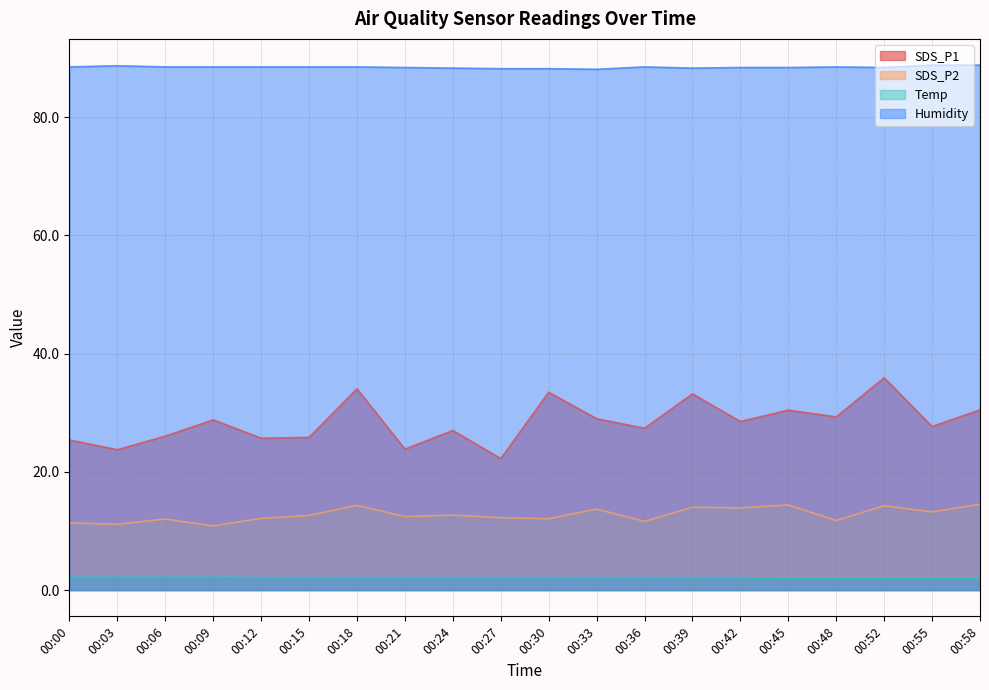

Reading left to right, transcribe all the data shown in this chart.

SDS_P1: 25.4	23.8	26.1	28.8	25.7	25.8	34.0	23.9	27.0	22.2	33.5	29.0	27.4	33.2	28.5	30.4	29.3	35.9	27.7	30.5
SDS_P2: 11.4	11.1	12.0	10.8	12.2	12.6	14.3	12.4	12.7	12.2	12.1	13.7	11.6	14.0	13.9	14.4	11.8	14.3	13.2	14.5
Temp: 2.2	2.2	2.2	2.2	2.1	2.1	2.1	2.1	2.1	2.1	2.1	2.1	2.1	2.1	2.1	2.0	2.0	2.0	2.0	2.0
Humidity: 88.5	88.7	88.5	88.5	88.5	88.5	88.5	88.4	88.3	88.2	88.2	88.1	88.5	88.3	88.4	88.4	88.5	88.4	88.8	88.8